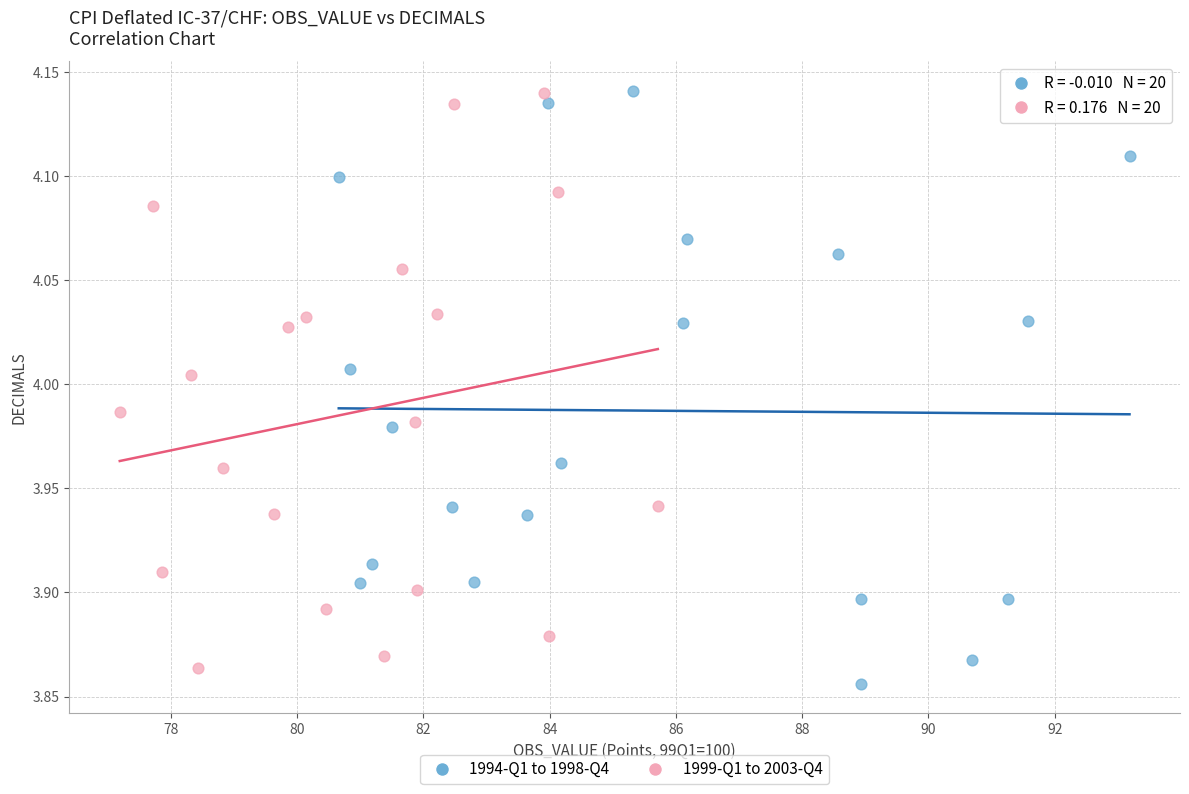

Which series has the widest spread of Y values?

1994-Q1 to 1998-Q4